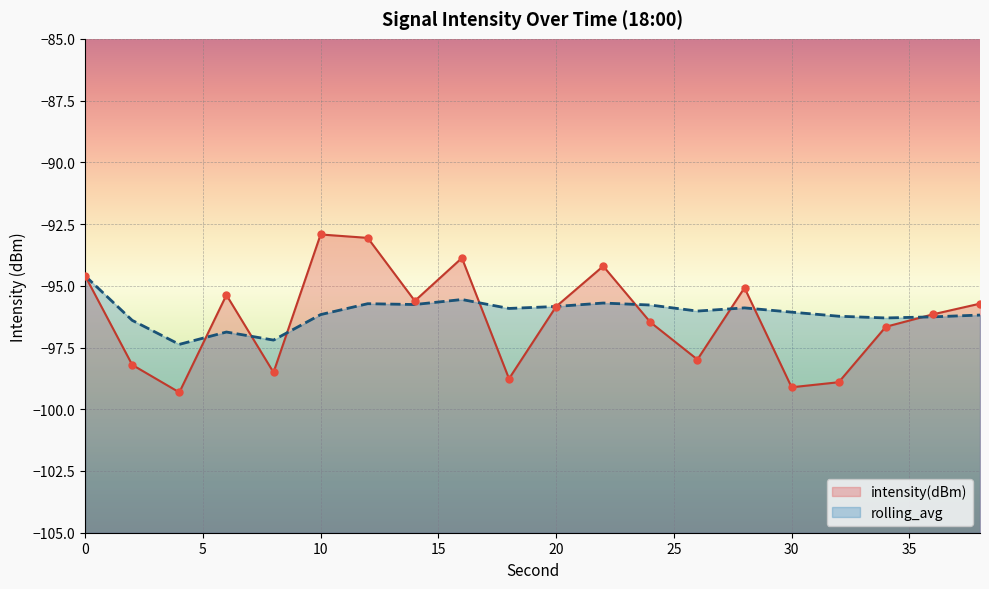

Which series has the largest Y range (max minus min)?

intensity(dBm)